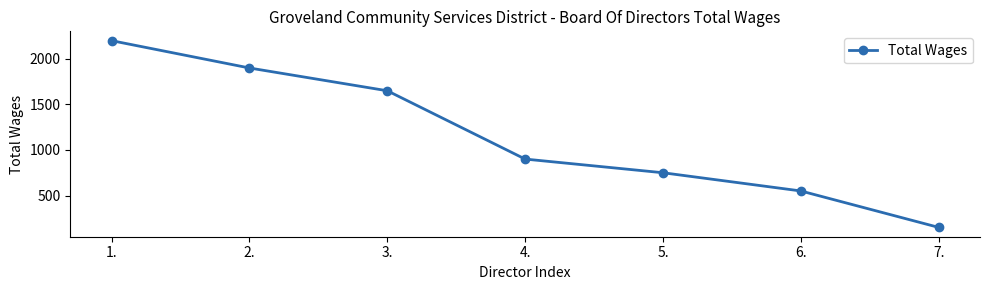

What is the ratio of the value at 3. to the value at 6.?

3.0